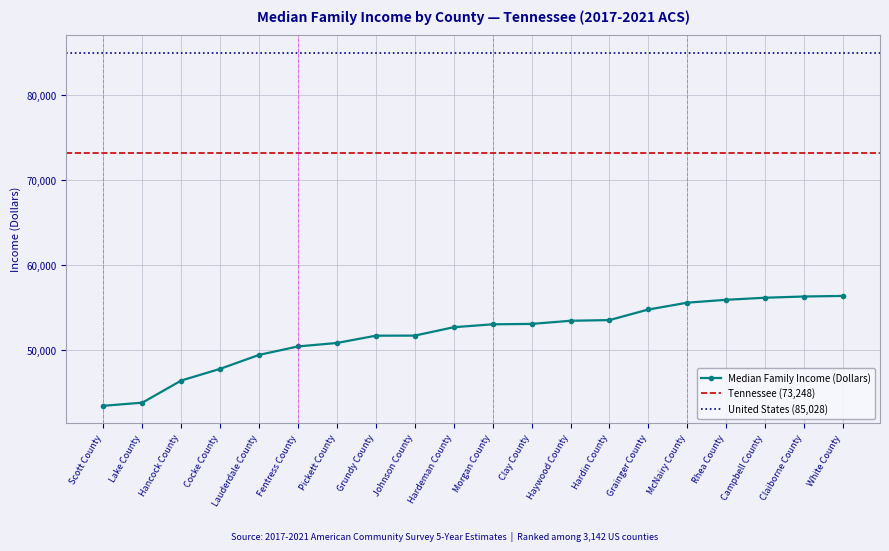

List the labels in order of value, largest first.

White County, Claiborne County, Campbell County, Rhea County, McNairy County, Grainger County, Hardin County, Haywood County, Clay County, Morgan County, Hardeman County, Johnson County, Grundy County, Pickett County, Fentress County, Lauderdale County, Cocke County, Hancock County, Lake County, Scott County